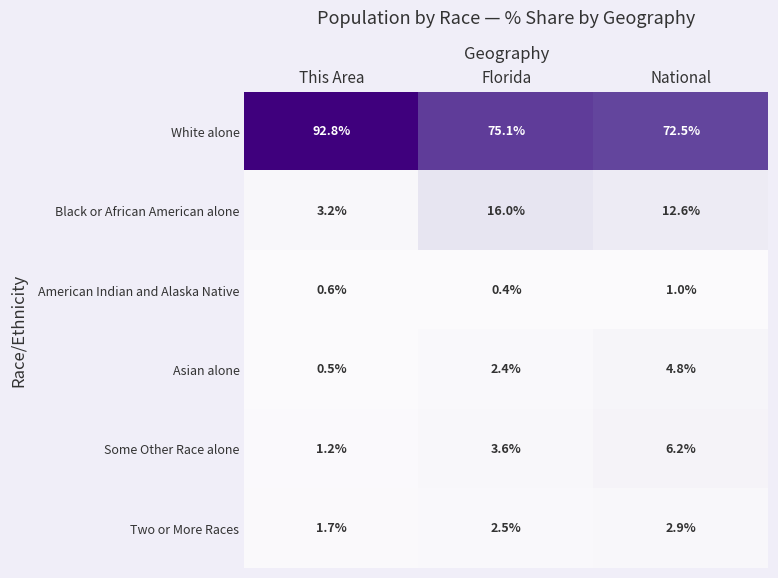

What is the sum of all Asian alone values?

7.7